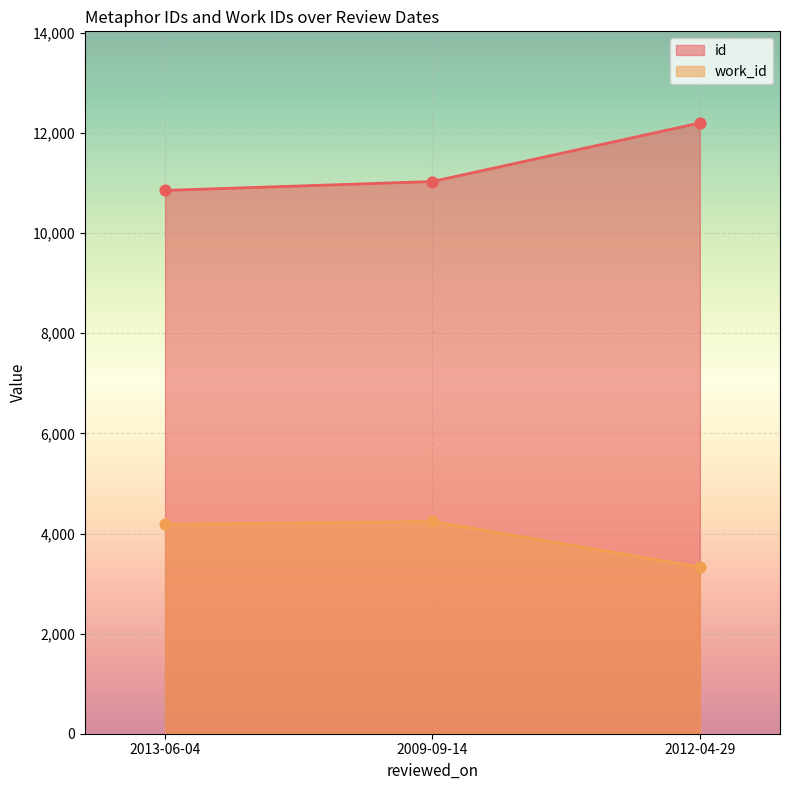

Is the value of id at 2012-04-29 greater than the value of work_id at 2009-09-14?

Yes